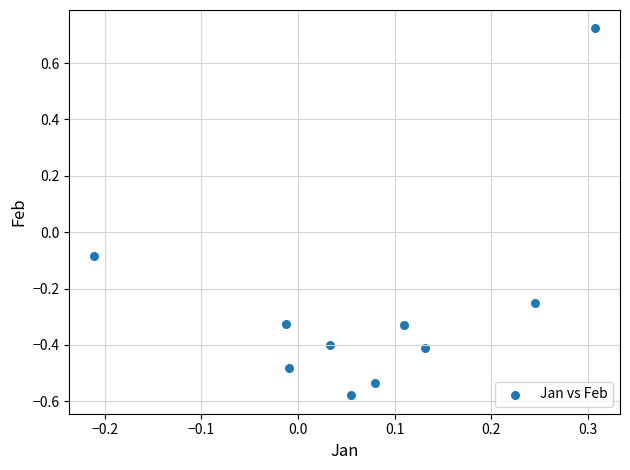

What is the range of X values (max minus min)?

0.5